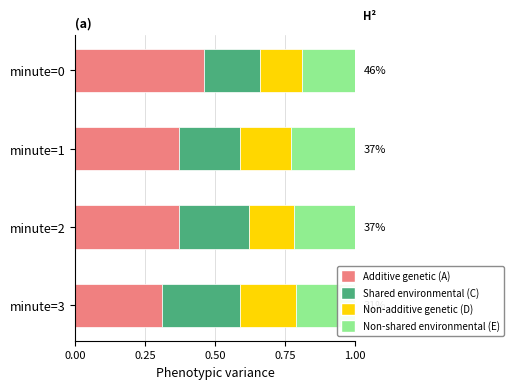

At which label does Additive genetic (A) reach its peak?

minute=0